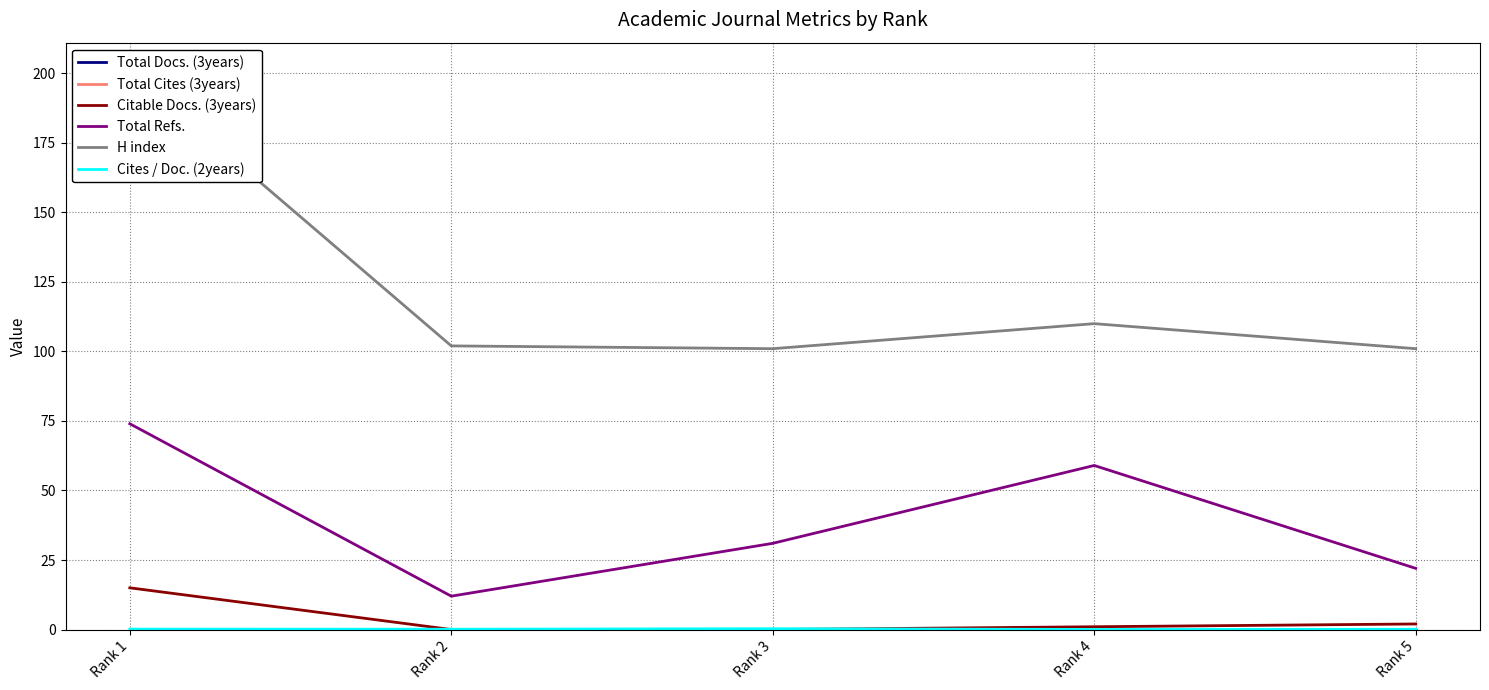

What are all the series names shown in the legend?

Total Docs. (3years), Total Cites (3years), Citable Docs. (3years), Total Refs., H index, Cites / Doc. (2years)